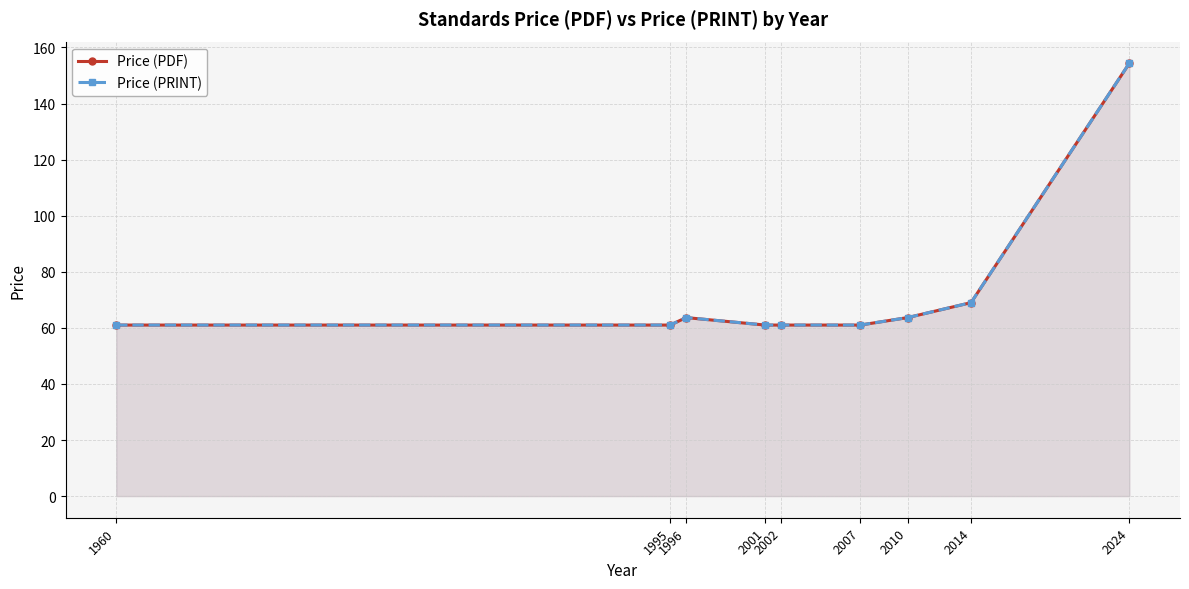

Which series changed the most between 2010 and 2024?

Price (PDF)